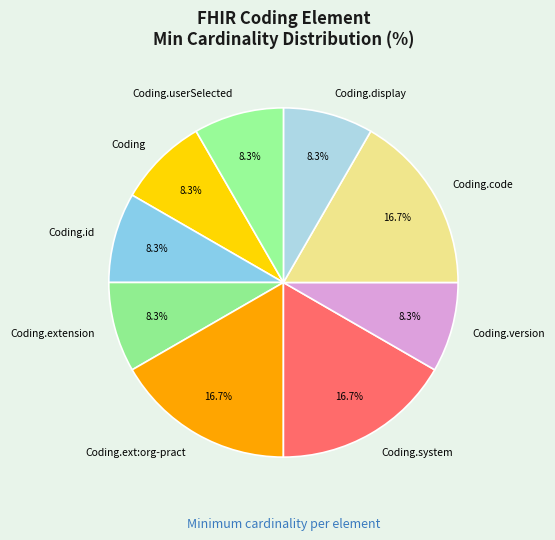

Does Coding.extension represent more than half of the total?

No